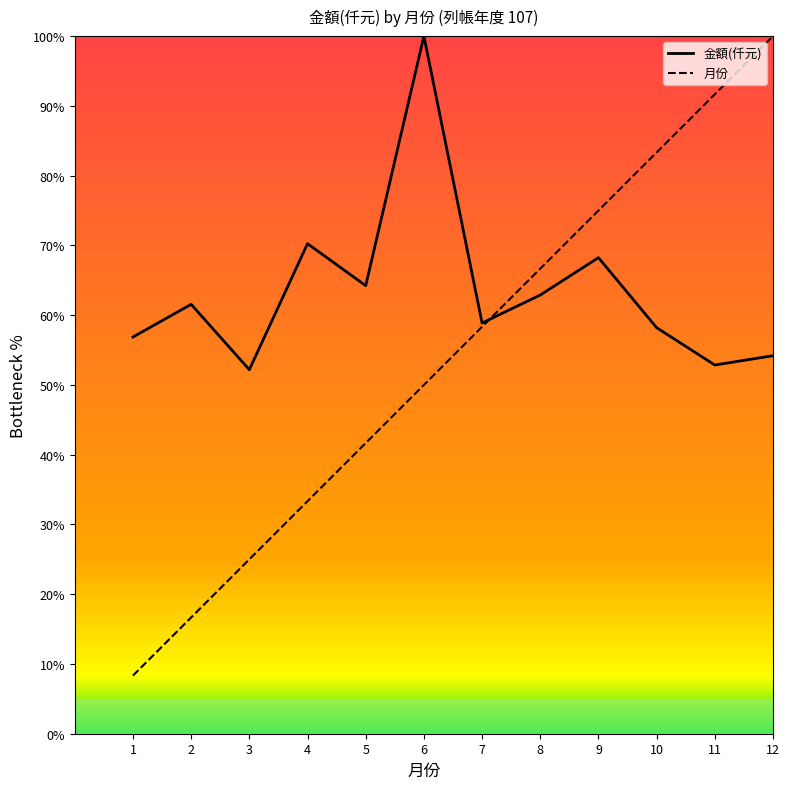

List the series in order of their overall mean, lowest first.

月份, 金額(仟元)